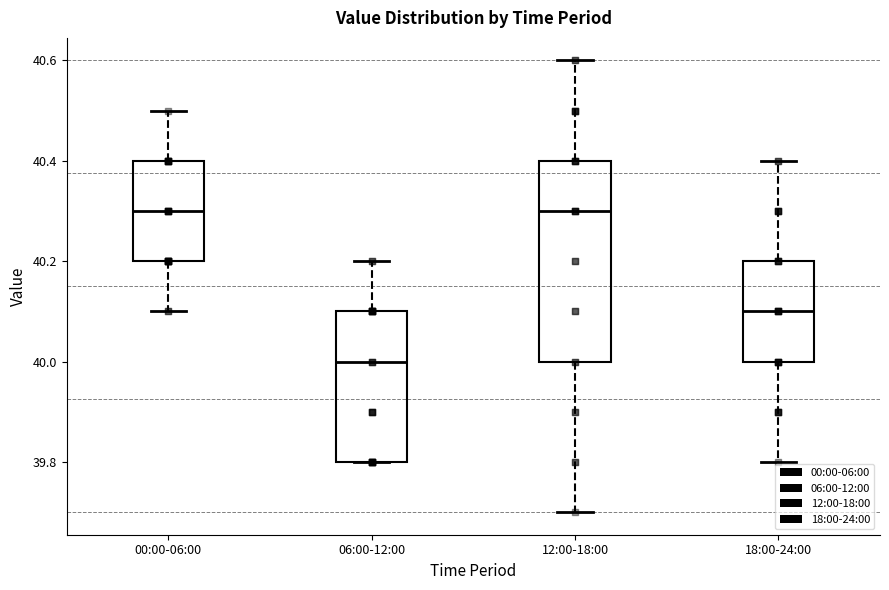

Which box is the tallest, from its lower edge to its upper edge?

12:00-18:00